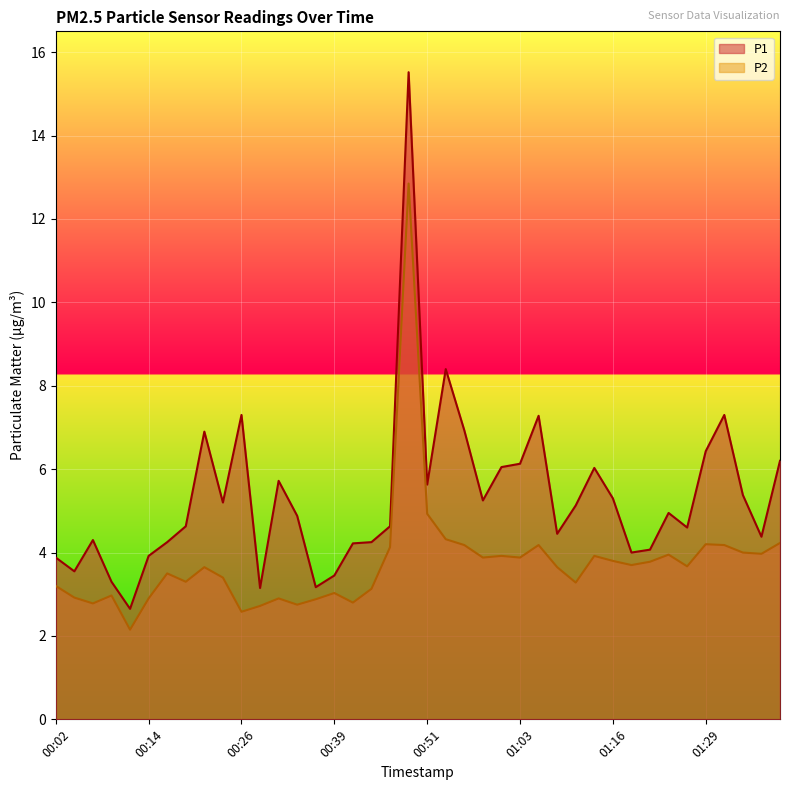

What are all the series names shown in the legend?

P1, P2